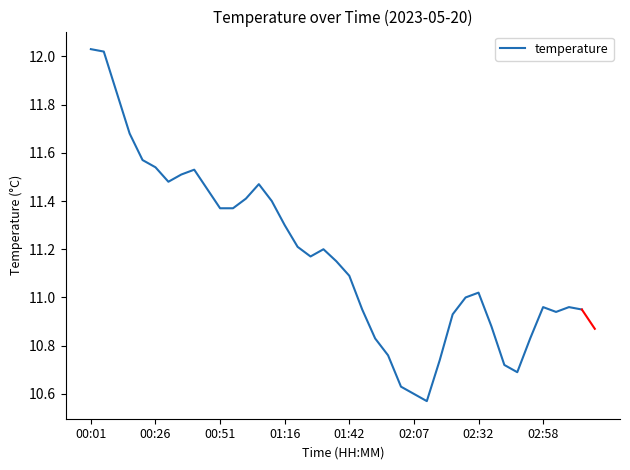

Where is the data nearest to the value 11?

29